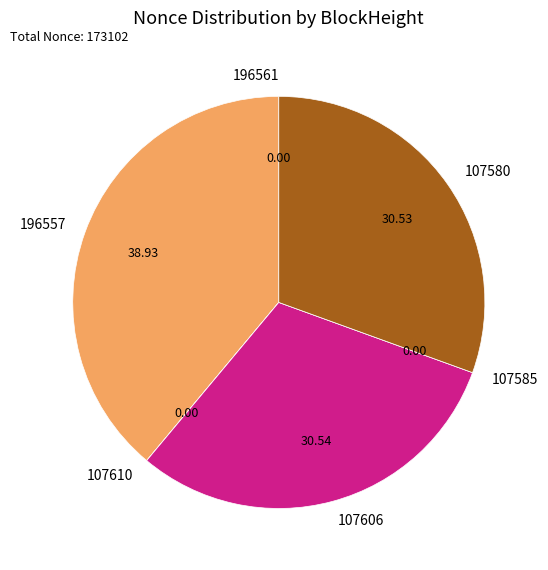

Does any single category account for the majority?

No